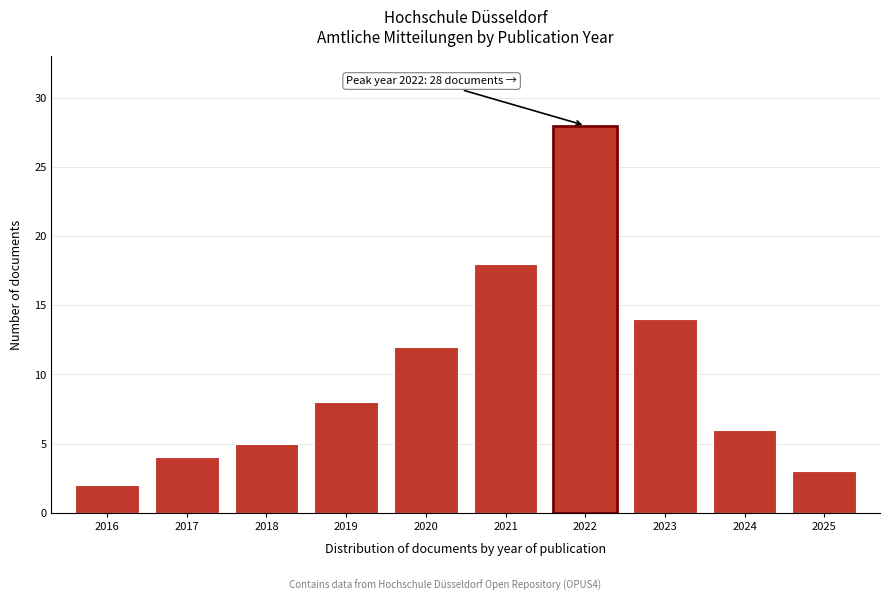

Reading left to right, transcribe all the data shown in this chart.

2	4	5	8	12	18	28	14	6	3